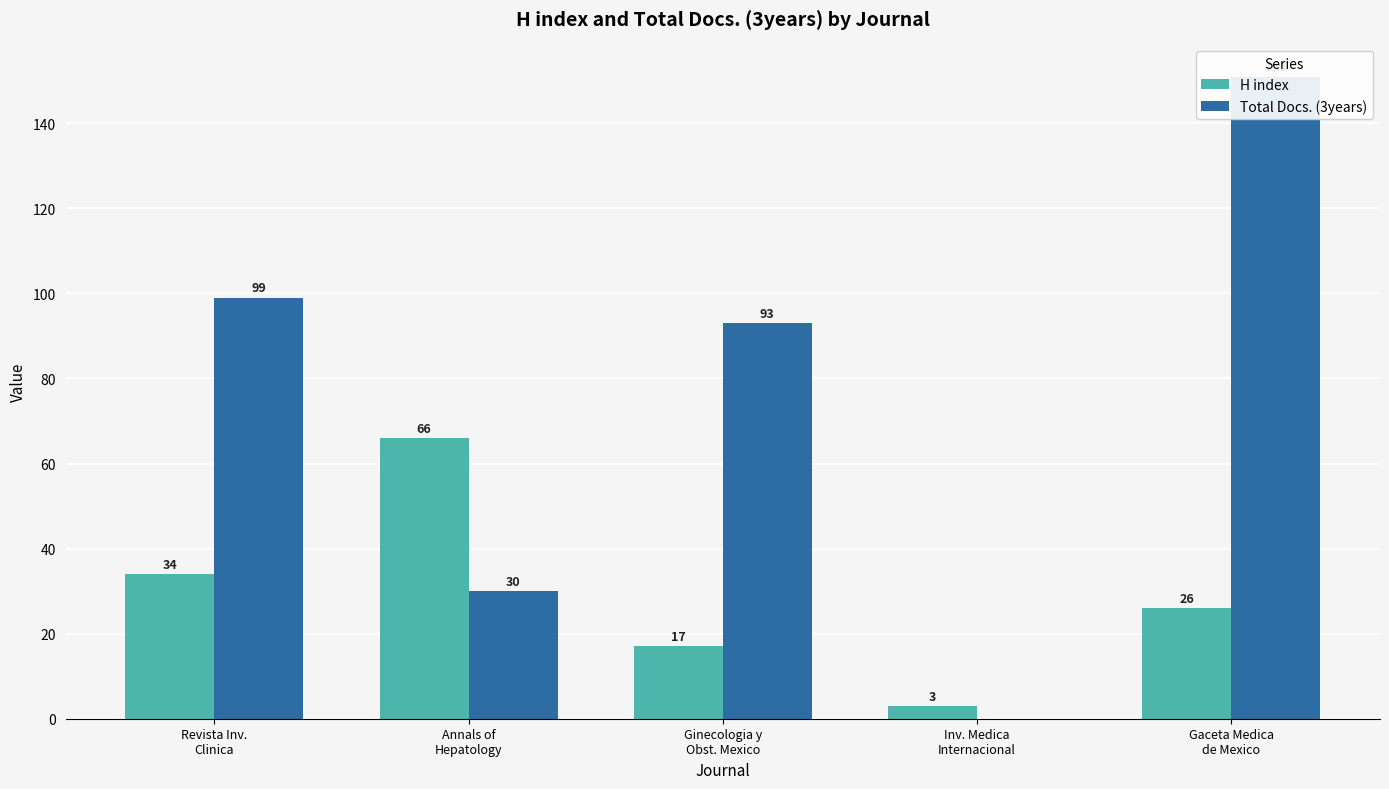

Does the chart contain stacked bars?

No